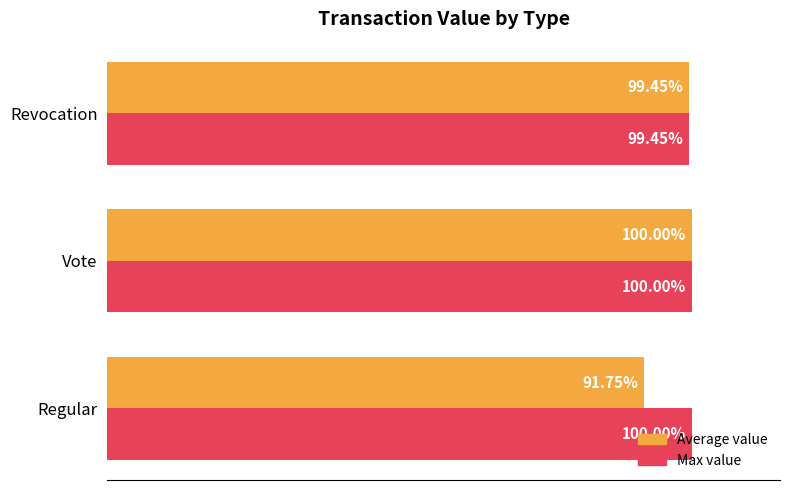

Rank the series by their average value, from lowest to highest.

Average value, Max value